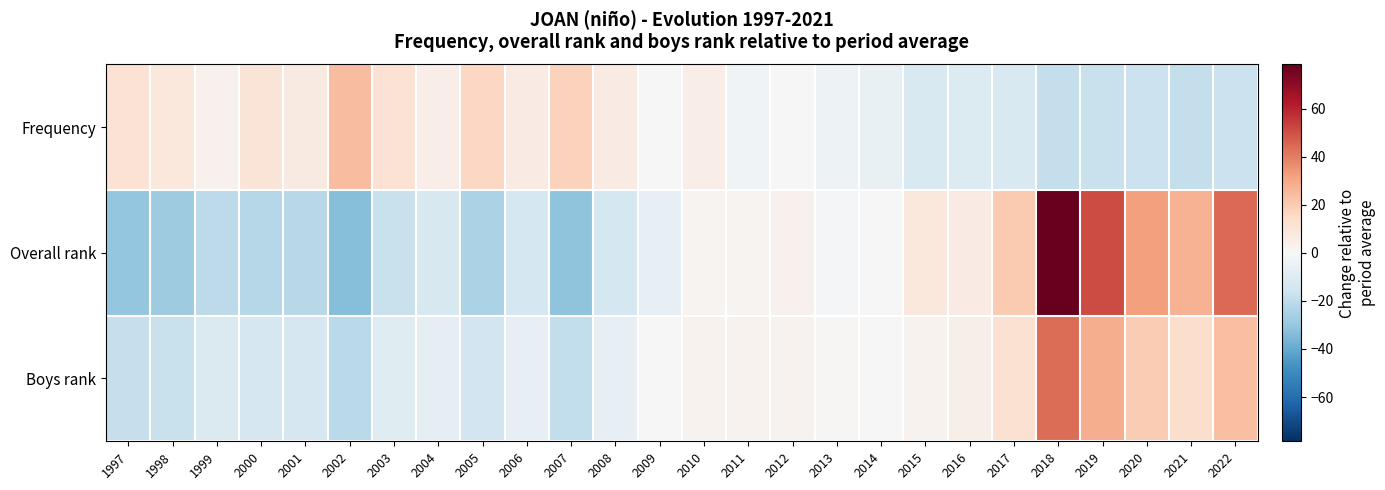

Rank the series by their average value, from highest to lowest.

Boys rank, Frequency, Overall rank